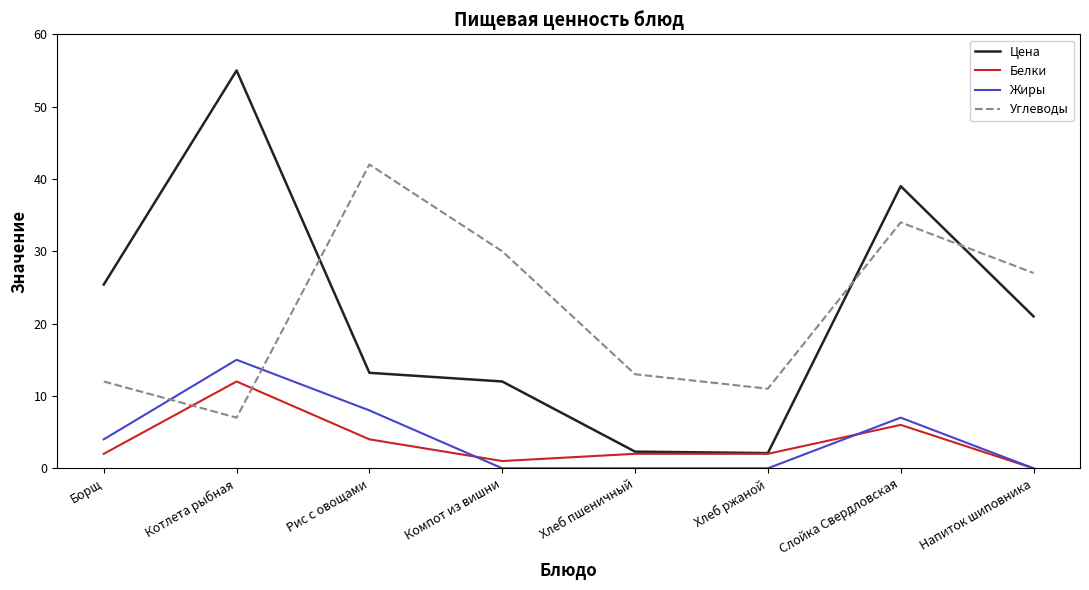

Count the number of categories in the chart.

8